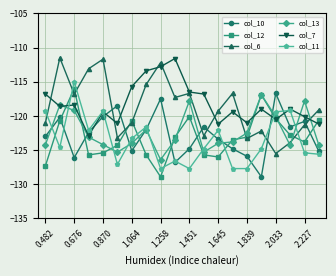

What is the minimum value shown in the chart?

-128.9